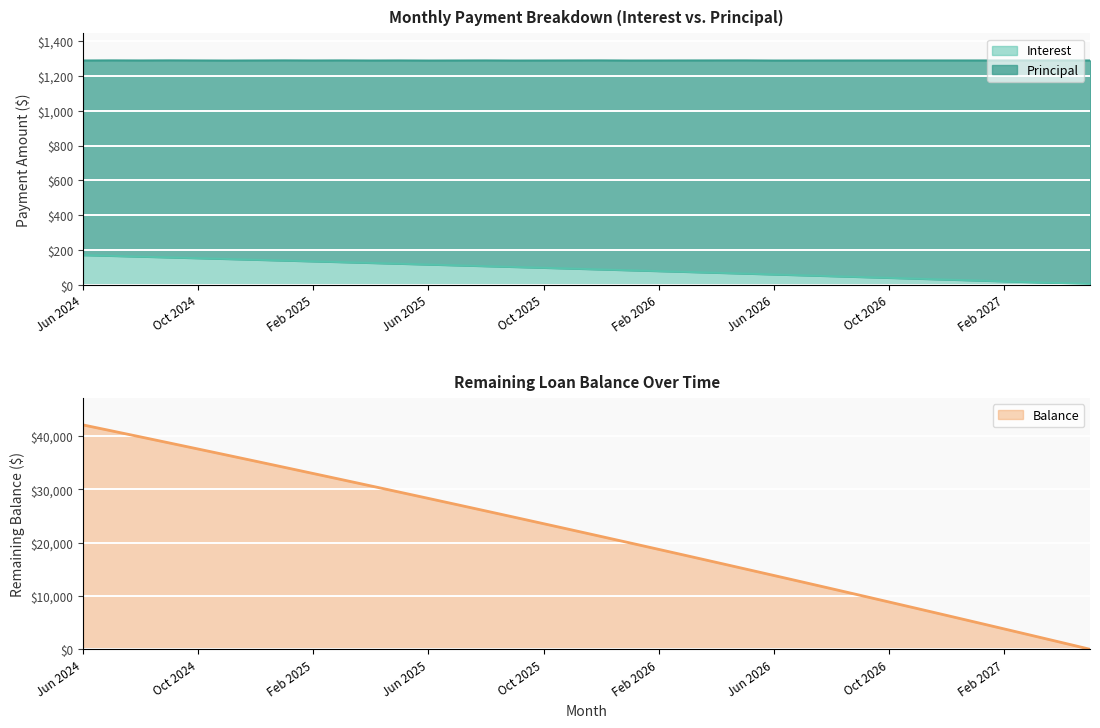

What is the average value of the Principal series?

21516.5